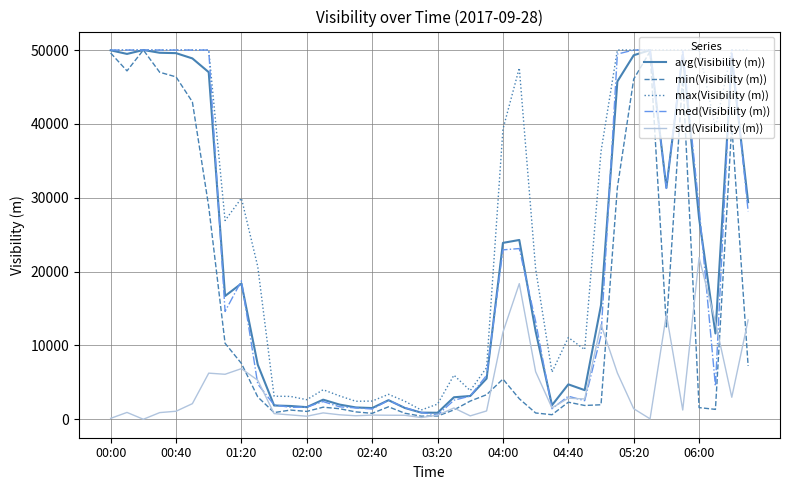

What is the maximum value shown in the chart?

50000